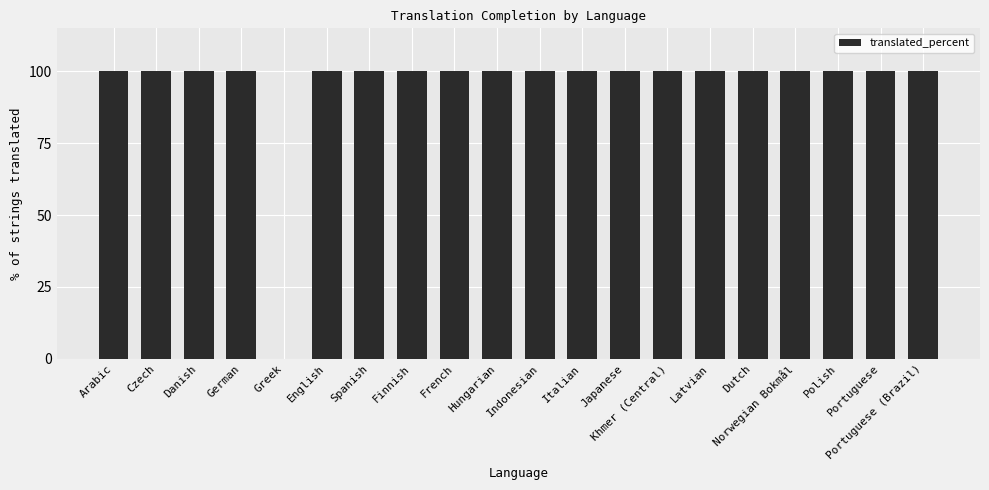

What is the approximate value at Portuguese?

100